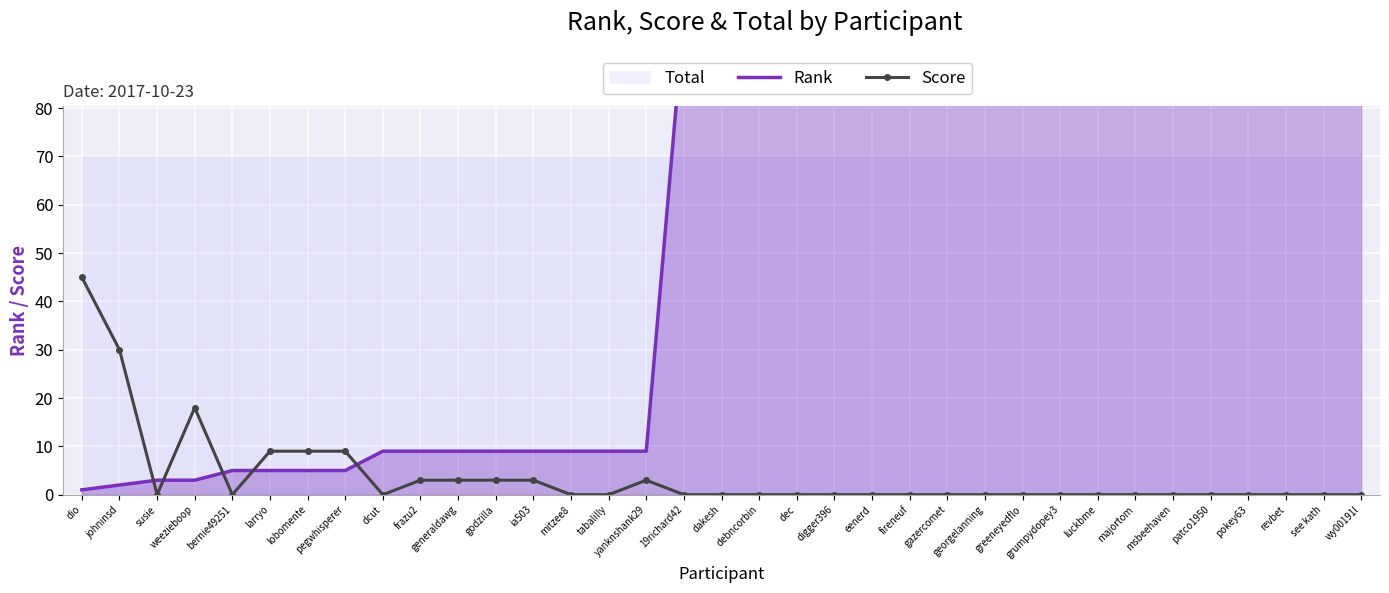

Rank the series at patco1950 from lowest to highest value.

Score, Rank